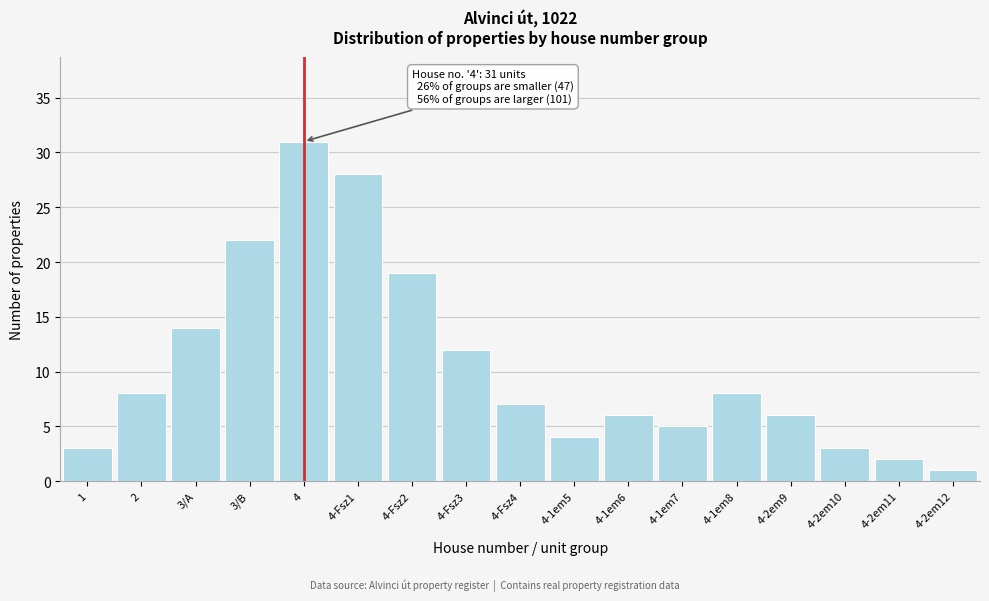

Reading left to right, transcribe all the data shown in this chart.

1=3	2=8	3/A=14	3/B=22	4=31	4-Fsz1=28	4-Fsz2=19	4-Fsz3=12	4-Fsz4=7	4-1em5=4	4-1em6=6	4-1em7=5	4-1em8=8	4-2em9=6	4-2em10=3	4-2em11=2	4-2em12=1